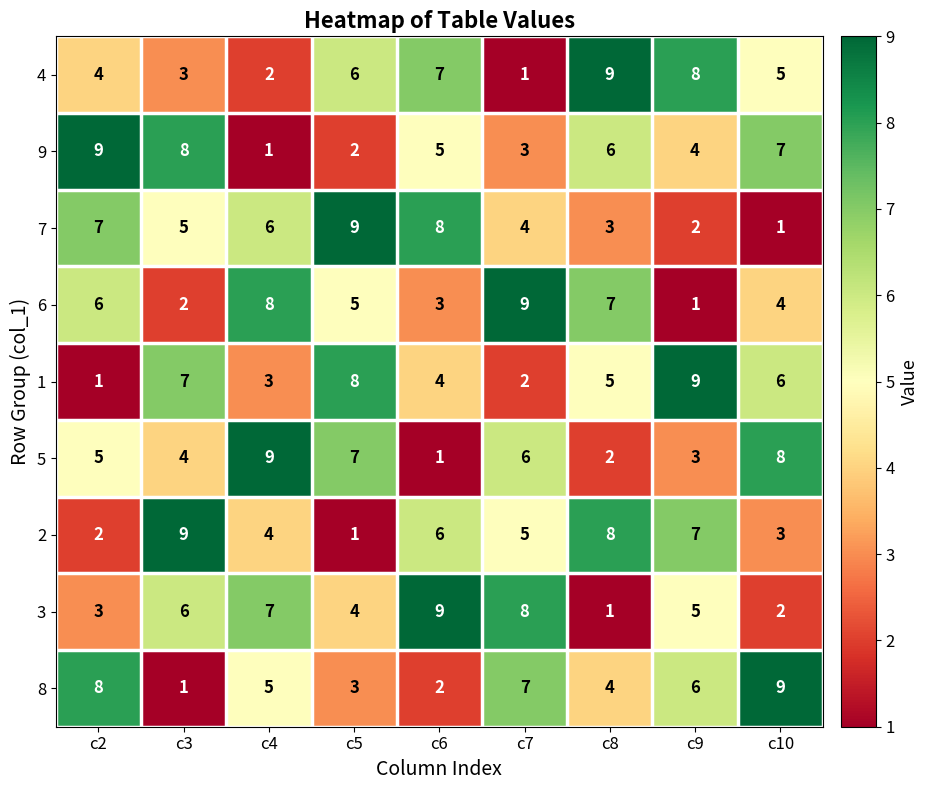

What is the average value of the 7 series?

5